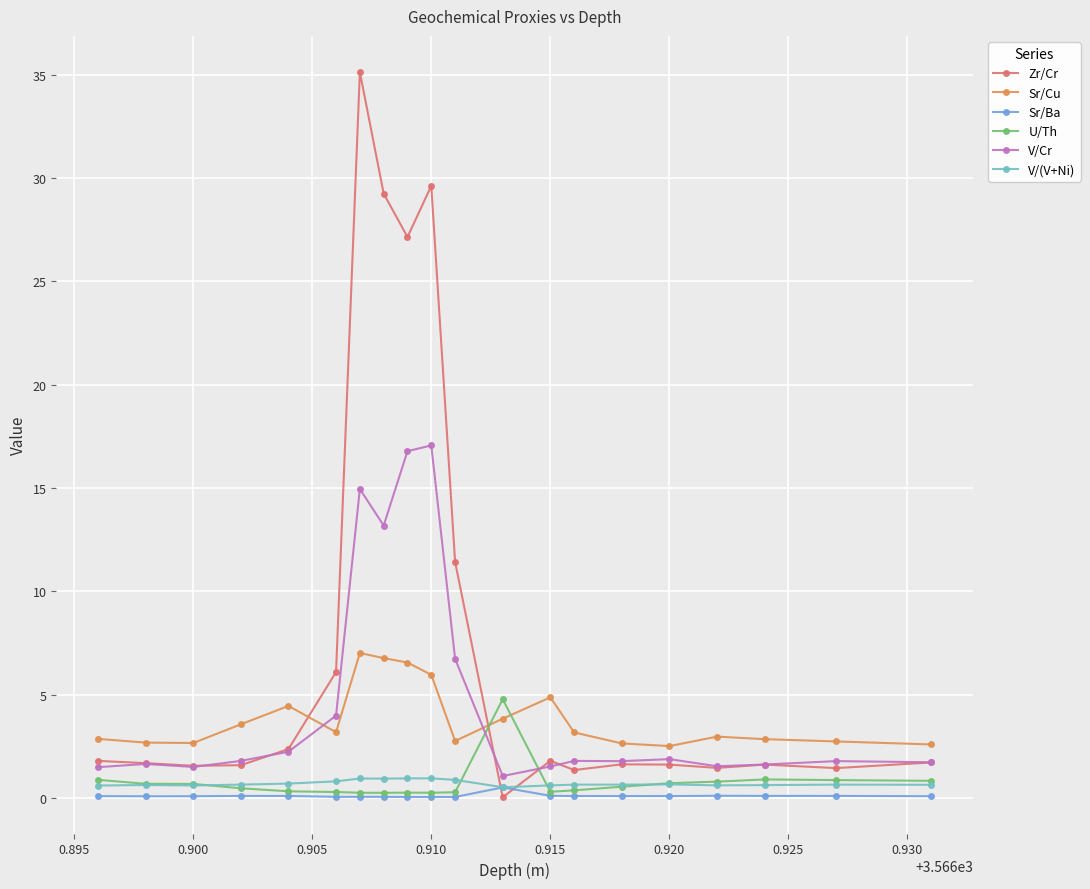

How many times do Zr/Cr and Sr/Cu cross each other?

2